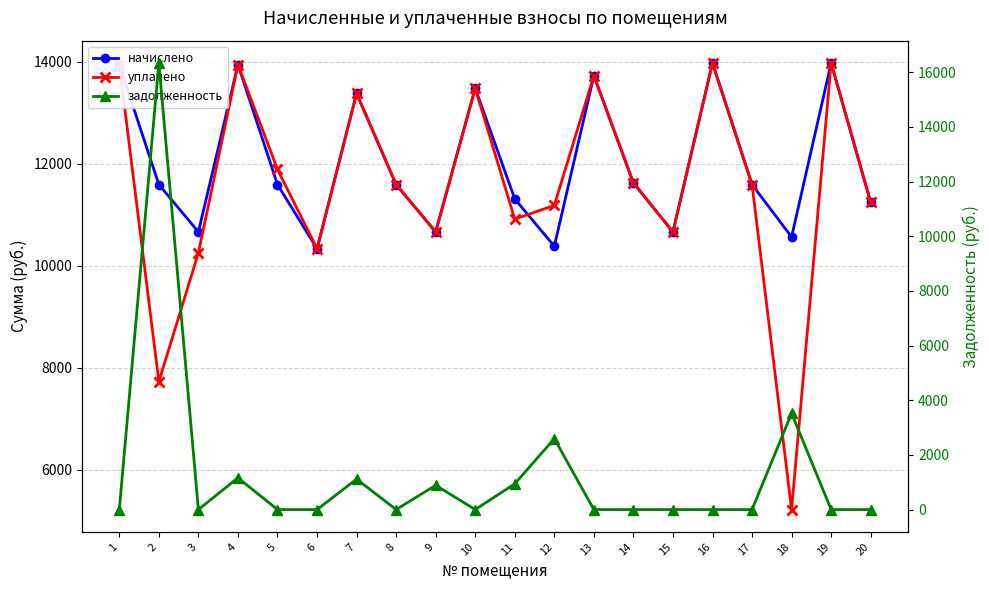

What is the difference between the highest and lowest values at 4?

12781.6